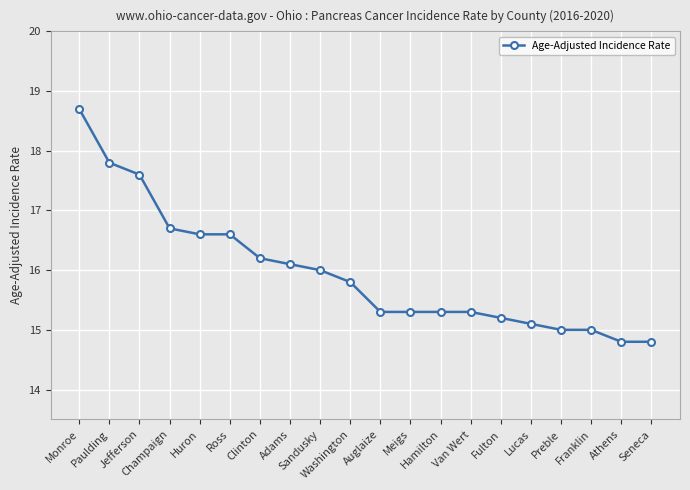

What value does the data have at Sandusky?

16.0